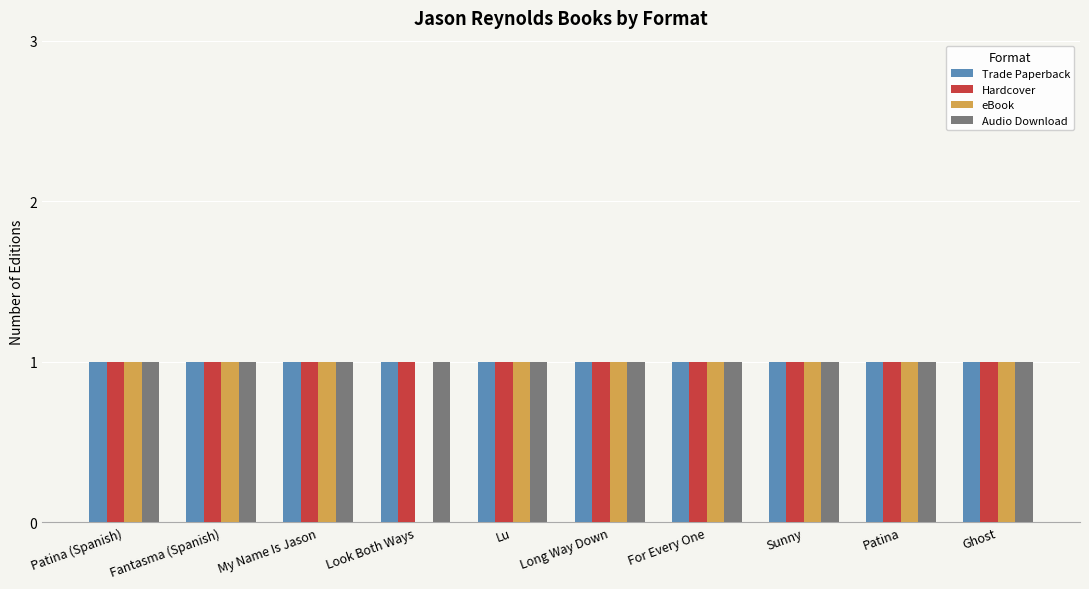

What is the sum of all Hardcover values?

10